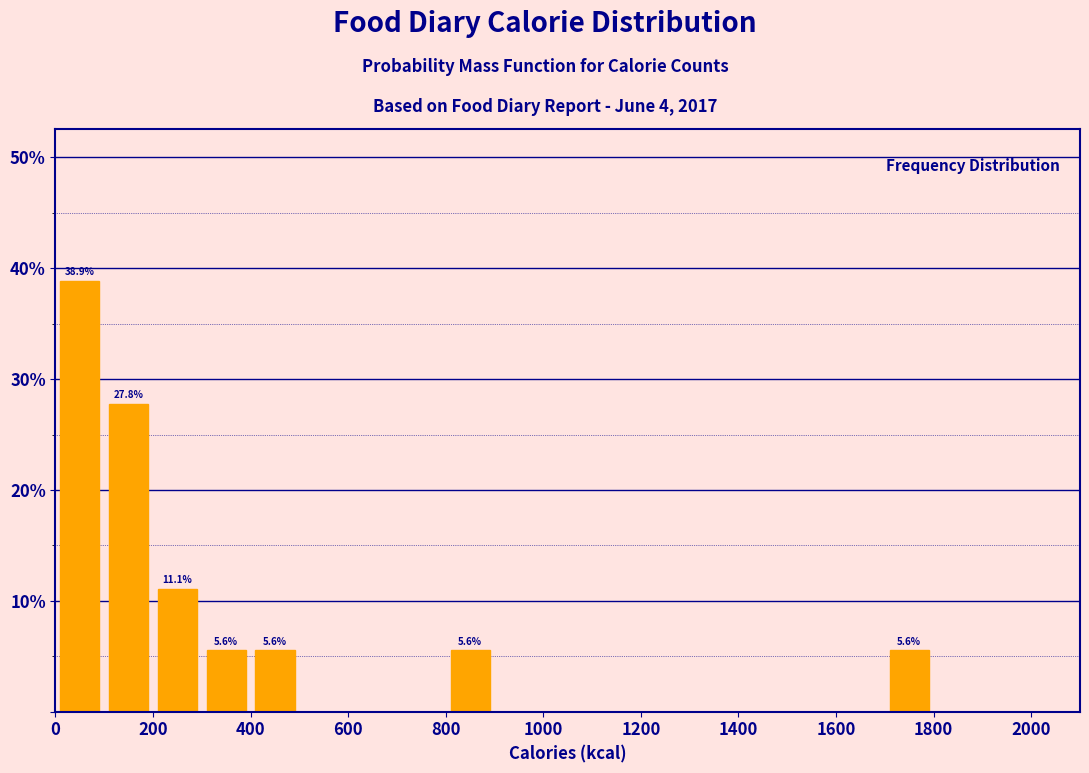

Over which range of the x-axis is the bar tallest?

0 to 100